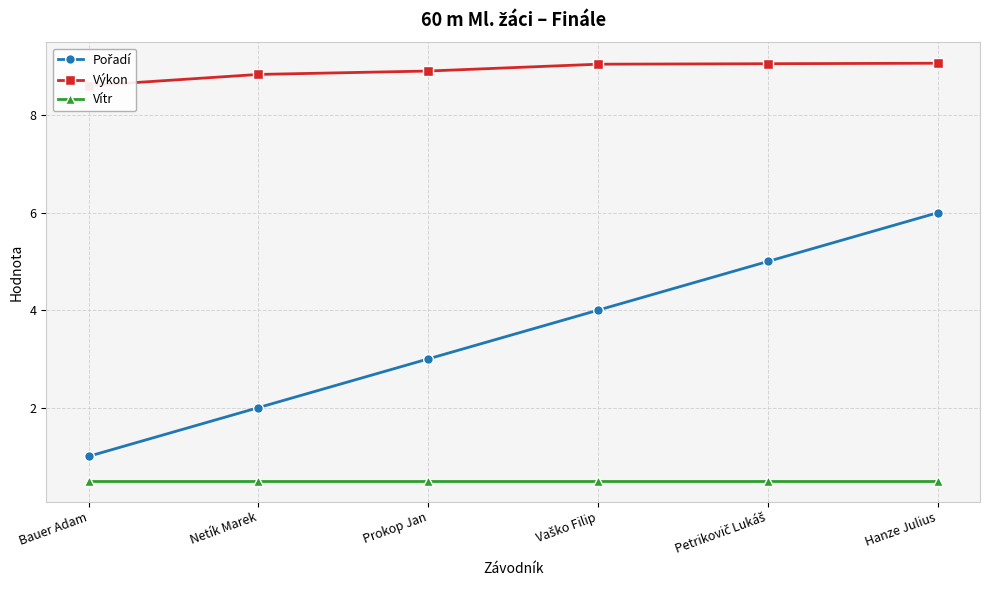

Reading right to left, transcribe all the data shown in this chart.

Pořadí: Hanze Julius=6.0	Petrikovič Lukáš=5.0	Vaško Filip=4.0	Prokop Jan=3.0	Netík Marek=2.0	Bauer Adam=1.0
Výkon: Hanze Julius=9.1	Petrikovič Lukáš=9.1	Vaško Filip=9.1	Prokop Jan=8.9	Netík Marek=8.8	Bauer Adam=8.6
Vítr: Hanze Julius=0.5	Petrikovič Lukáš=0.5	Vaško Filip=0.5	Prokop Jan=0.5	Netík Marek=0.5	Bauer Adam=0.5